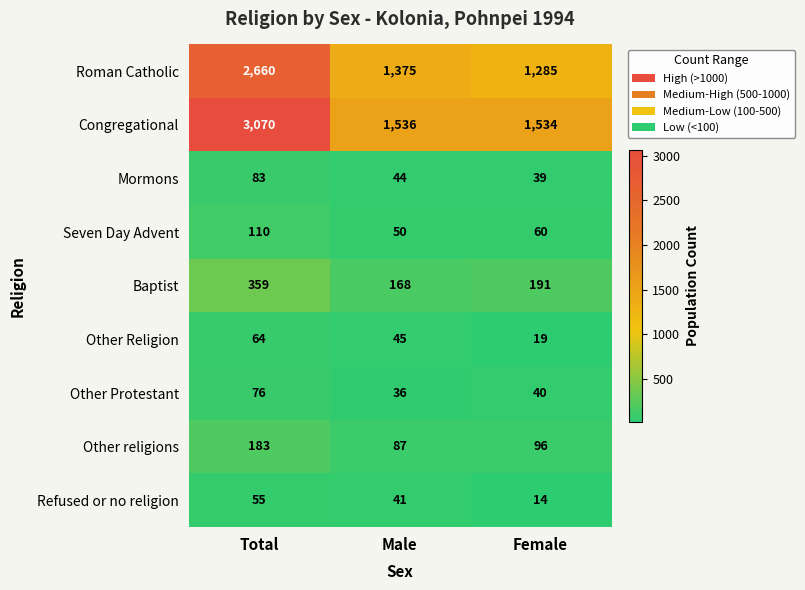

What is the average value of the Other religions series?

122